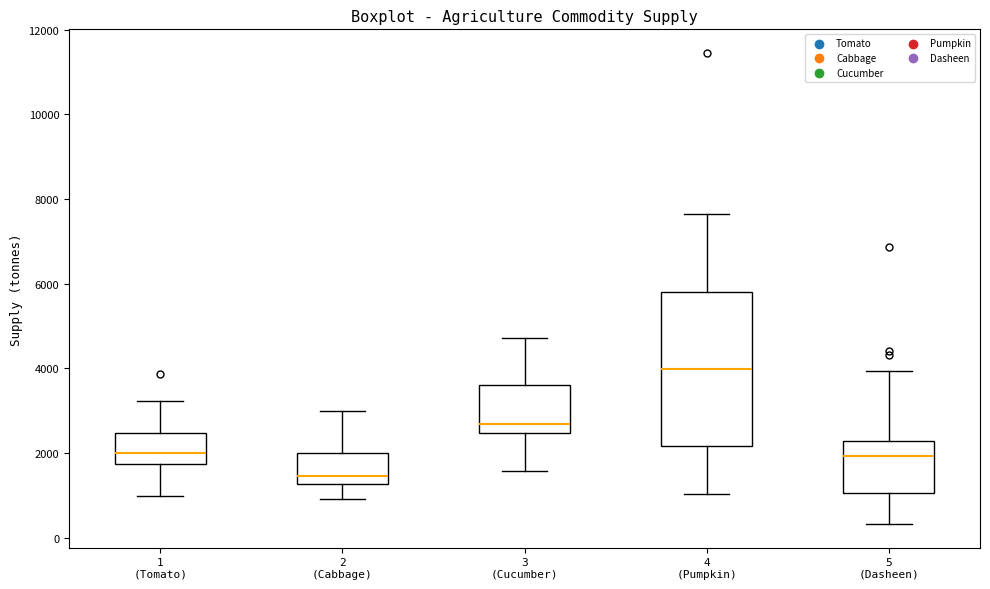

Where is the upper edge of the box for 2 (Cabbage) on the y-axis? The values are not printed on the chart, so give them approximately, as read against the axis.

2000